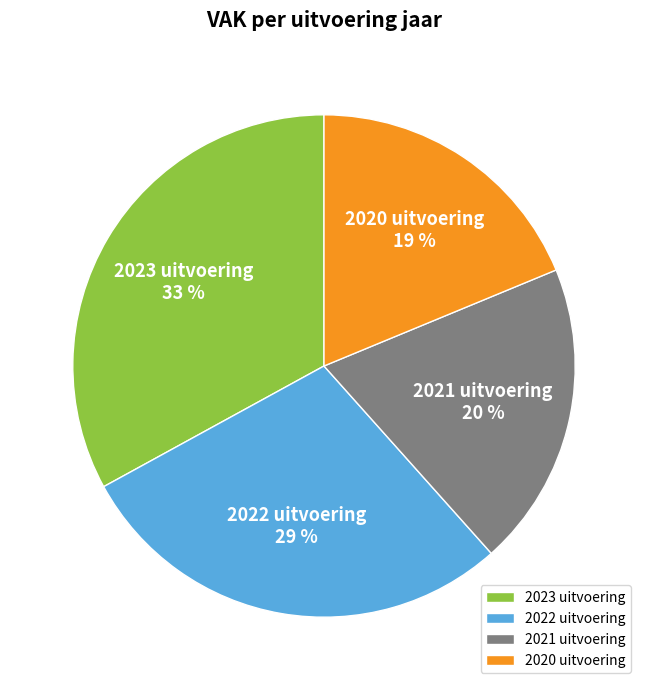

What is the smallest slice in the pie chart?

2020 uitvoering